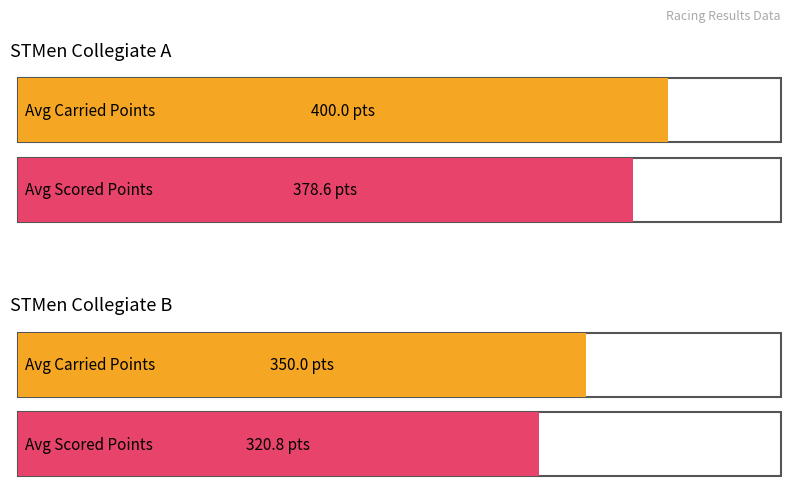

How many groups of bars are there?

2